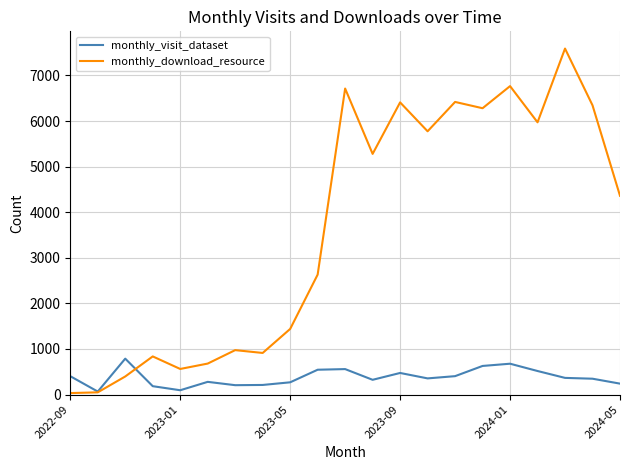

Which series has the largest range (max minus min)?

monthly_download_resource